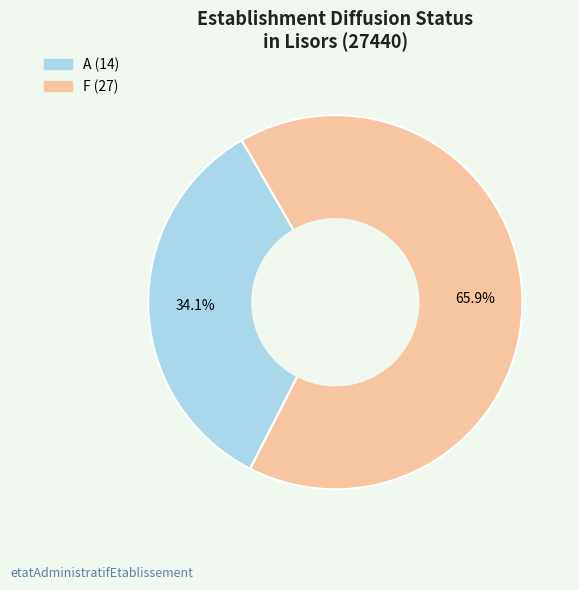

Is there any slice that represents more than half of the pie?

Yes